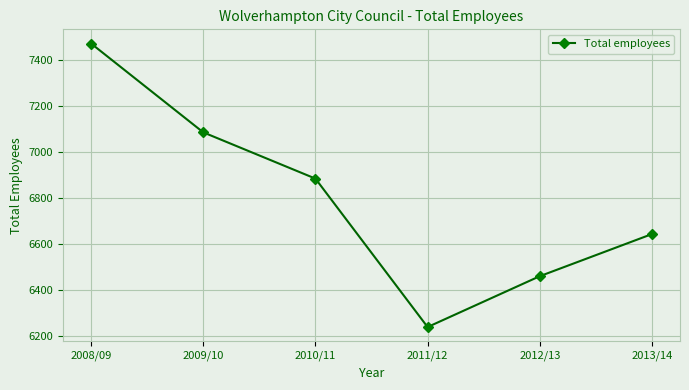

Rank the categories by value from lowest to highest.

2011/12, 2012/13, 2013/14, 2010/11, 2009/10, 2008/09